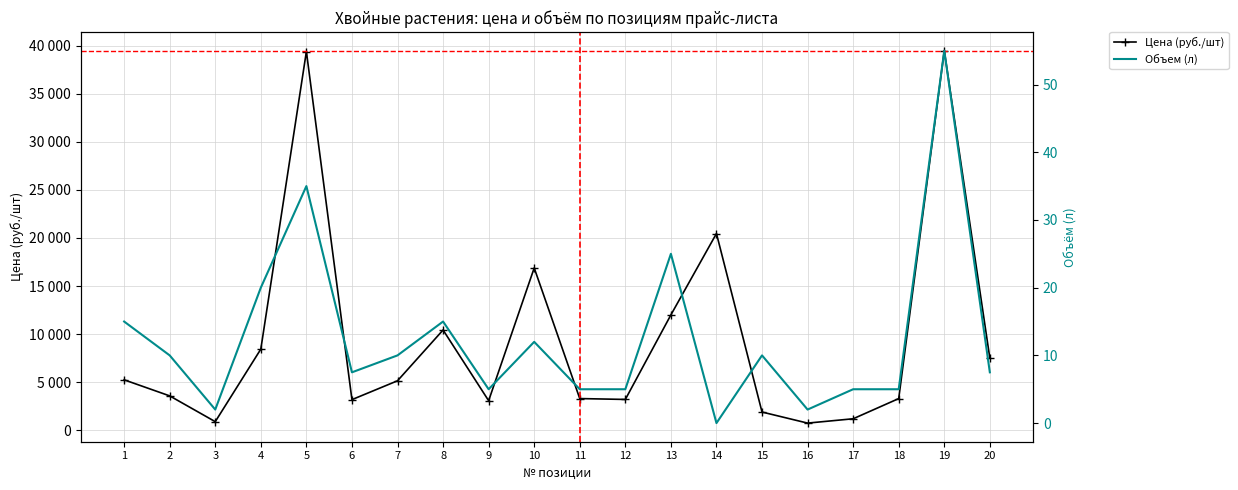

What is the highest value of the Объем (л) series?

55.0